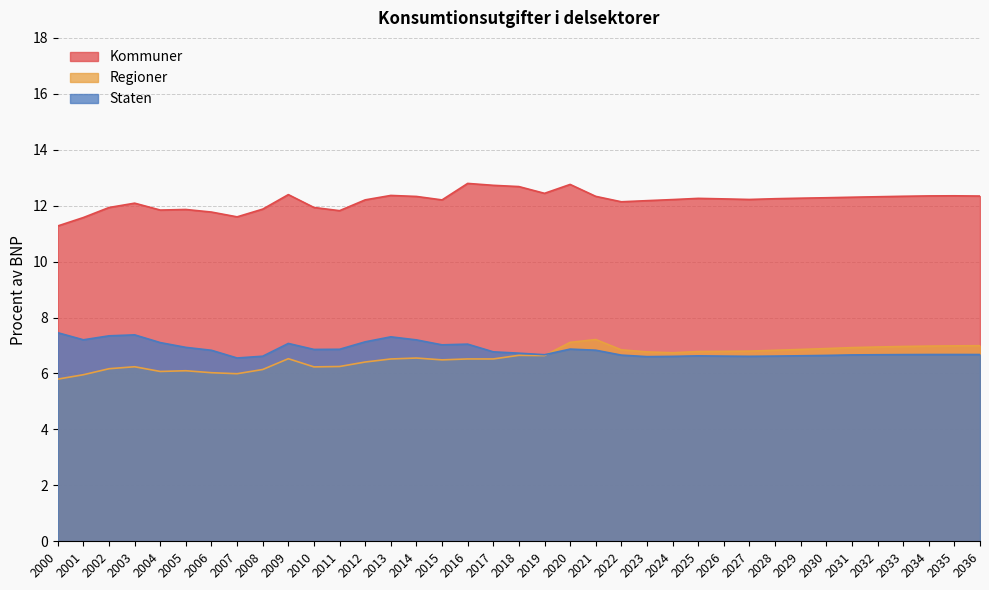

List the labels in order of Kommuner value, smallest first.

2000, 2001, 2007, 2006, 2011, 2004, 2005, 2008, 2002, 2010, 2003, 2022, 2023, 2015, 2012, 2024, 2027, 2026, 2028, 2025, 2029, 2030, 2031, 2032, 2014, 2021, 2033, 2036, 2034, 2035, 2013, 2009, 2019, 2018, 2017, 2020, 2016